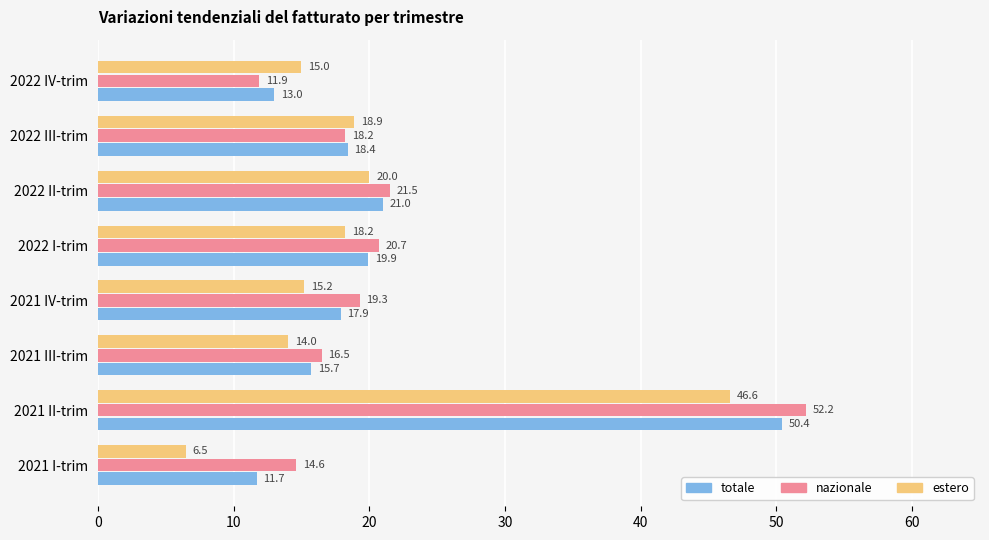

Is the value of totale at 2022 I-trim greater than the value of nazionale at 2022 II-trim?

No